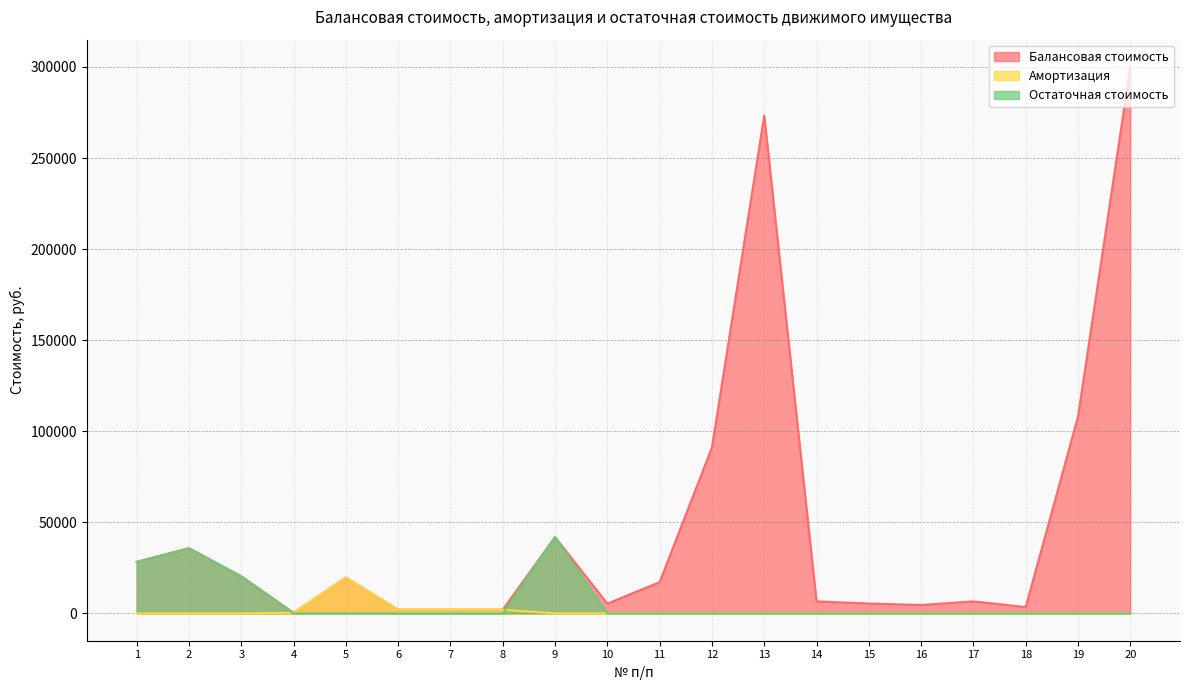

True or false: Остаточная стоимость and Амортизация intersect in this chart.

True